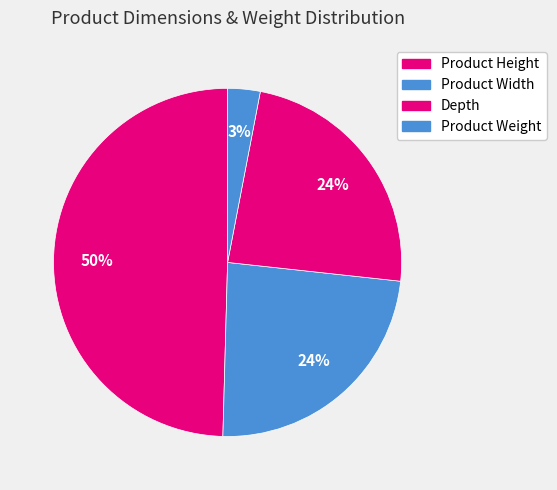

Which slice is the largest?

Product Height